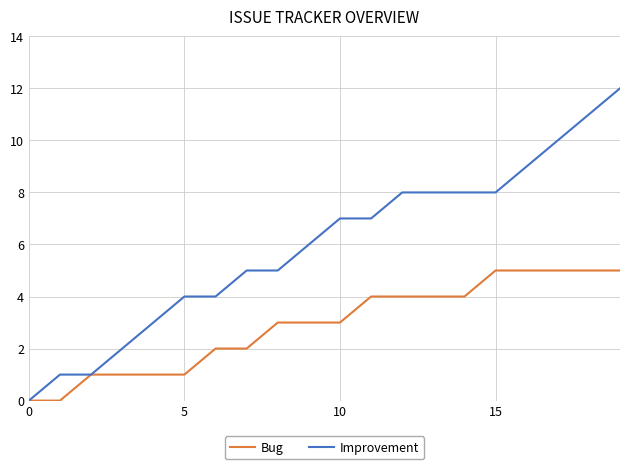

Which series has the largest total across all categories?

Improvement